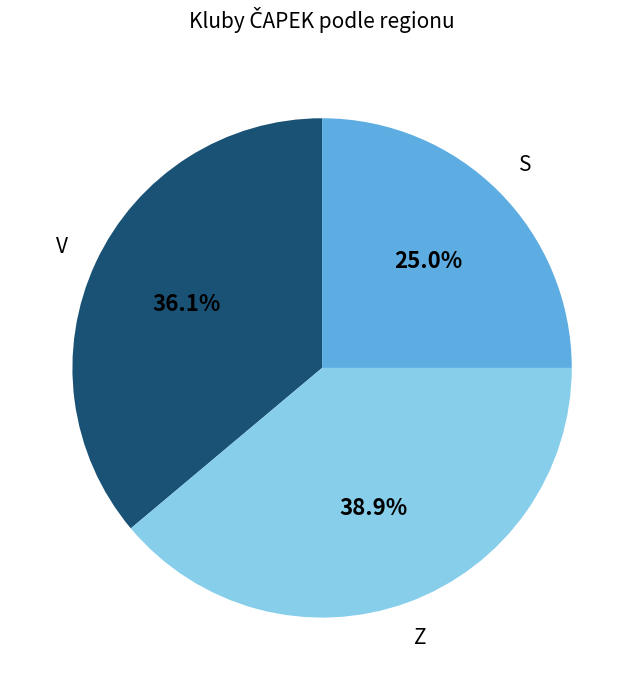

To the nearest percent, what is the combined percentage of V and S?

61%